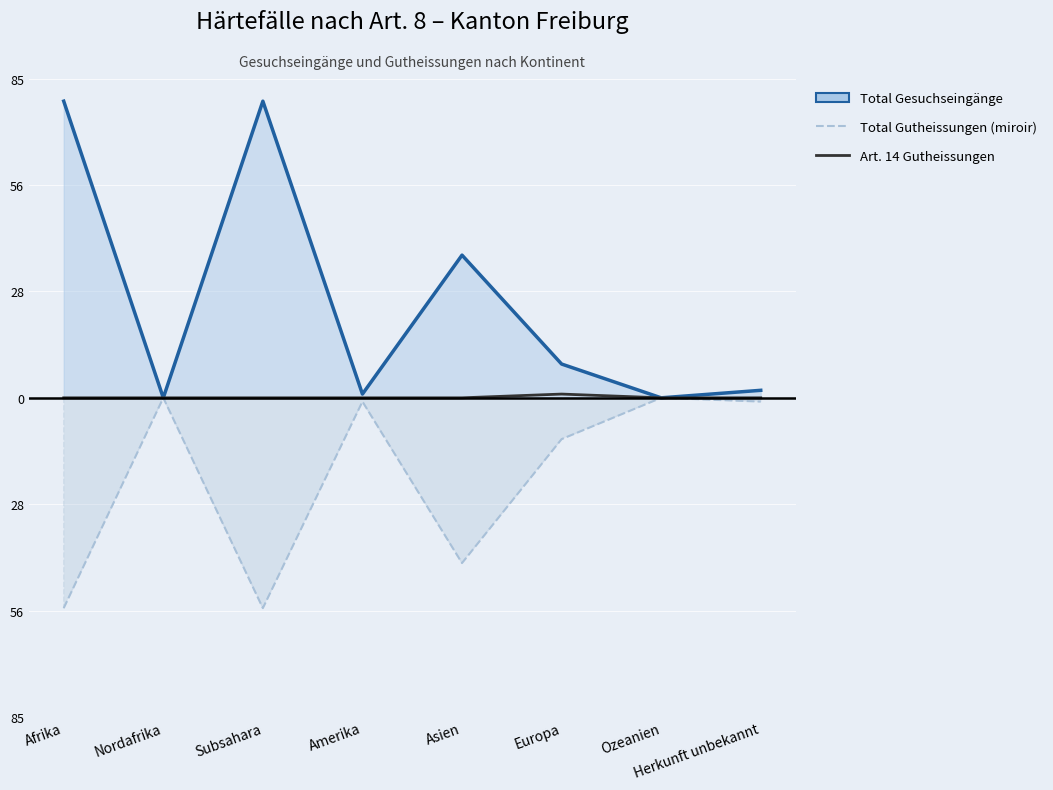

What is the label of the 3rd point from the right?

Europa